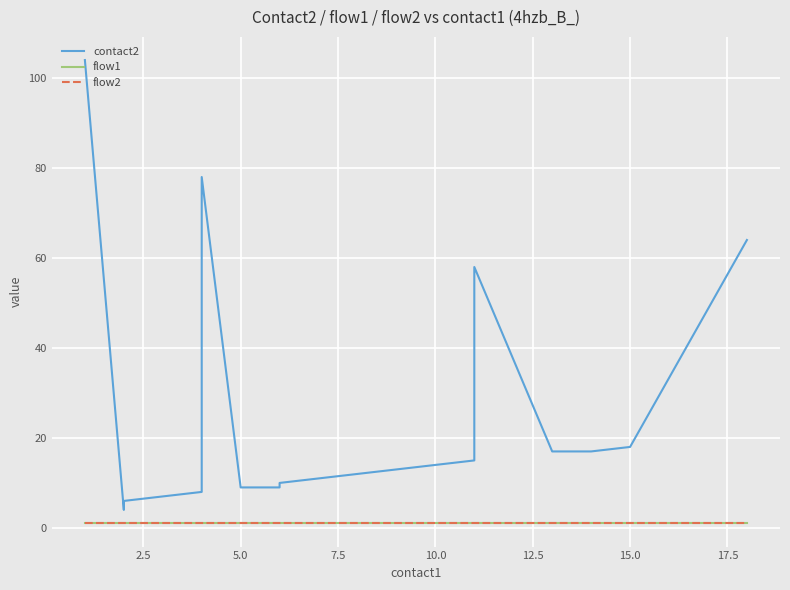

True or false: flow2 has more than 1 interior local peaks.

False